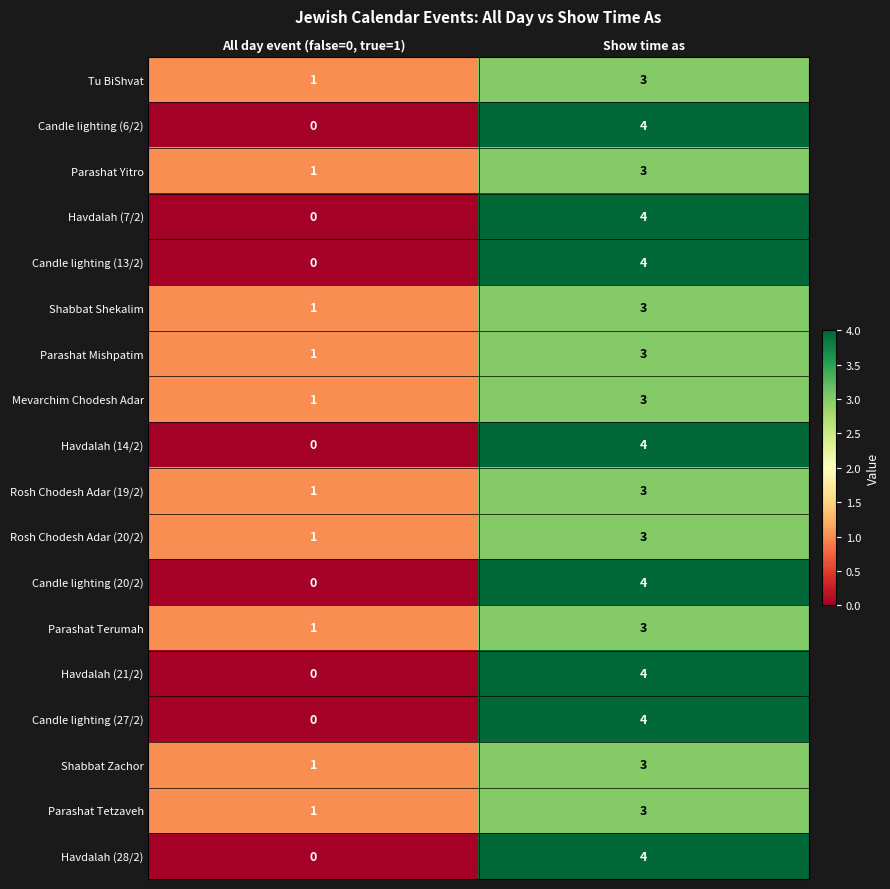

What is the total value across all series at Show time as?

62